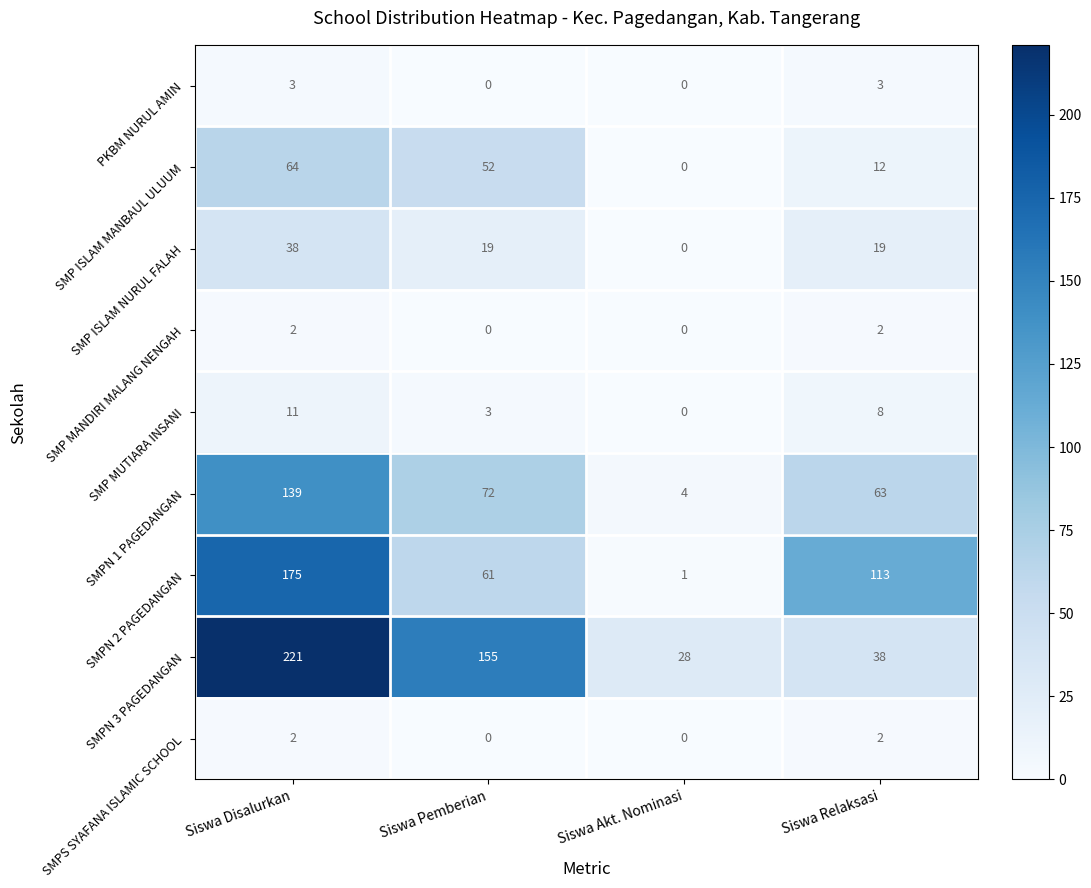

Which series has the widest spread of values?

SMPN 3 PAGEDANGAN